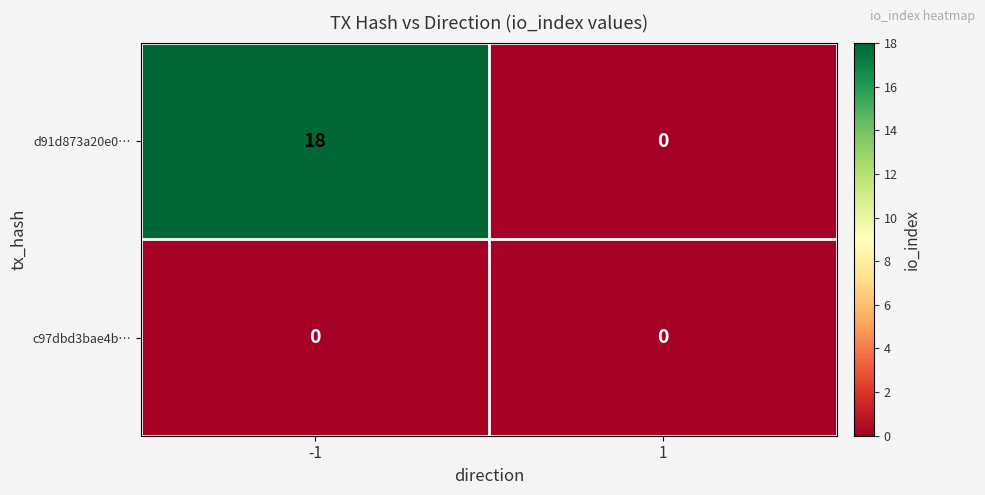

Reading right to left, what are all the values shown in this chart?

d91d873a20e0…: 0	18
c97dbd3bae4b…: 0	0